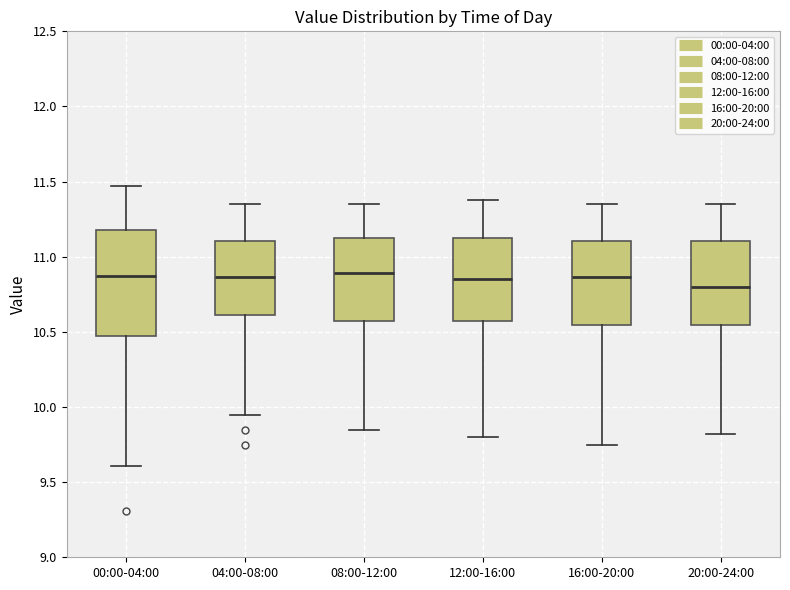

Reading left to right, read every box against the y-axis: the position of its median line, the range the box covers, and the ends of its whiskers. The values are not printed on the chart, so give them approximately, as read against the axis.

00:00-04:00: median 10.90, box 10.45 to 11.20, whiskers 9.60 to 11.45
04:00-08:00: median 10.85, box 10.60 to 11.10, whiskers 9.95 to 11.35
08:00-12:00: median 10.90, box 10.55 to 11.15, whiskers 9.85 to 11.35
12:00-16:00: median 10.85, box 10.55 to 11.15, whiskers 9.80 to 11.40
16:00-20:00: median 10.85, box 10.55 to 11.10, whiskers 9.75 to 11.35
20:00-24:00: median 10.80, box 10.55 to 11.10, whiskers 9.80 to 11.35